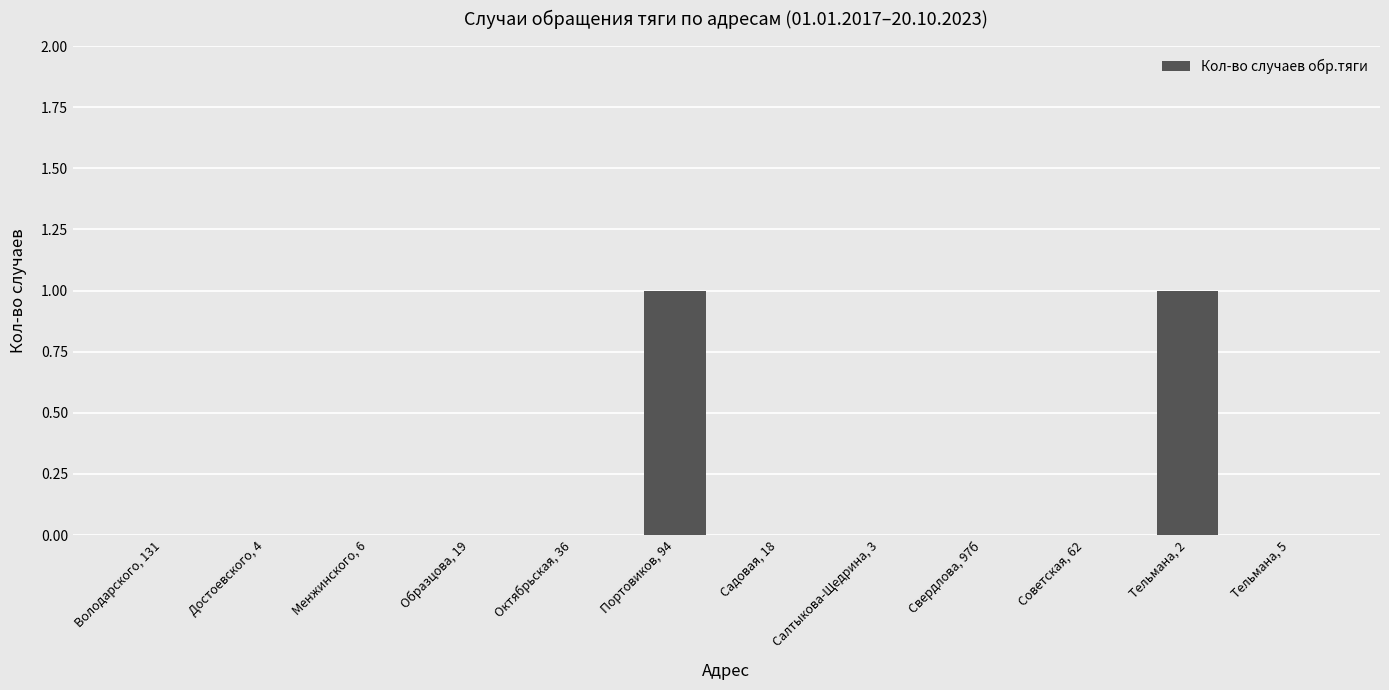

The chart shows a value of -1 at Октябрьская, 36. True or false?

False